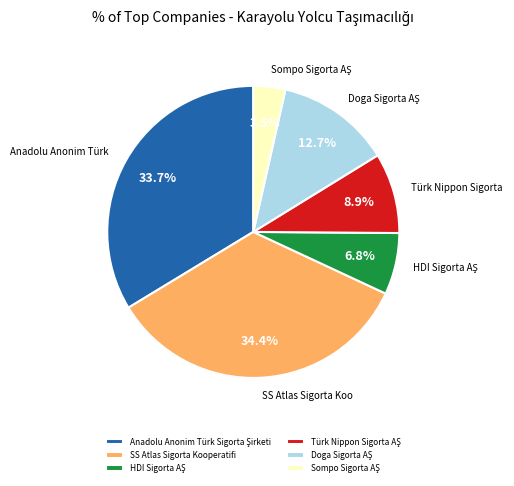

What is the largest slice in the pie chart?

SS Atlas Sigorta Kooperatifi